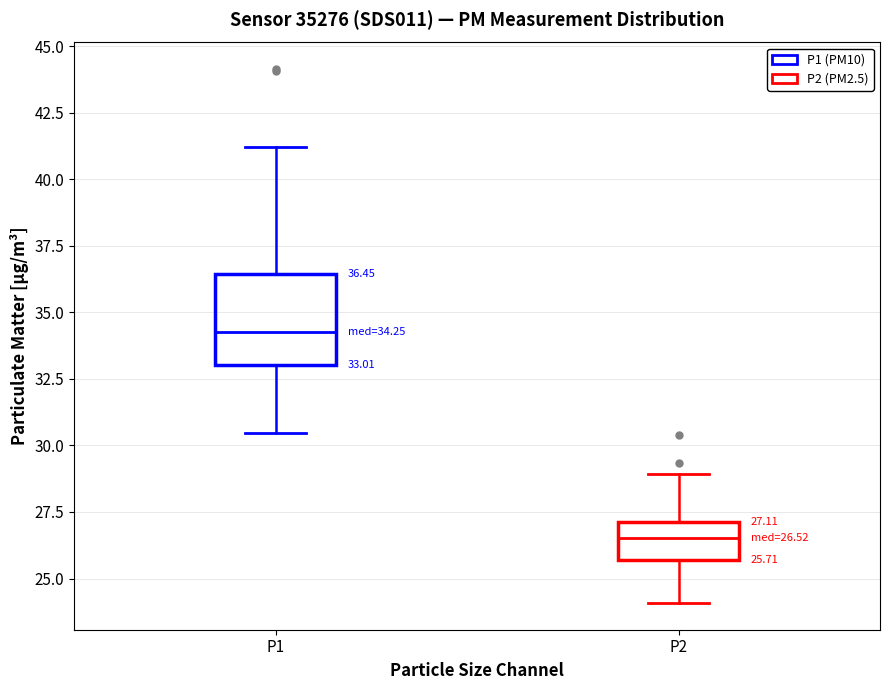

Comparing the boxes themselves (not the whiskers), which one is the tallest?

P1